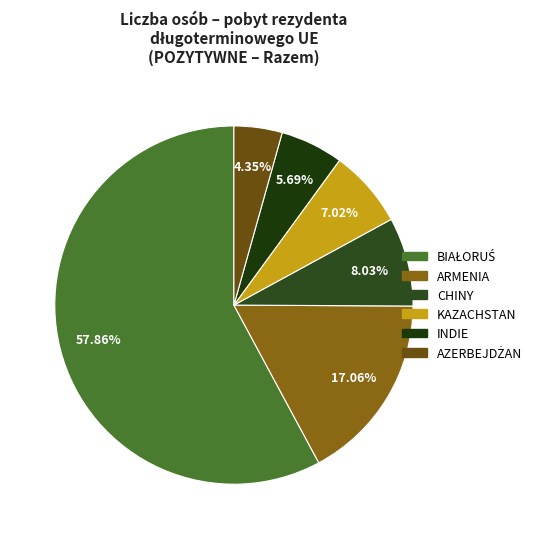

How many slices are in this pie chart?

6